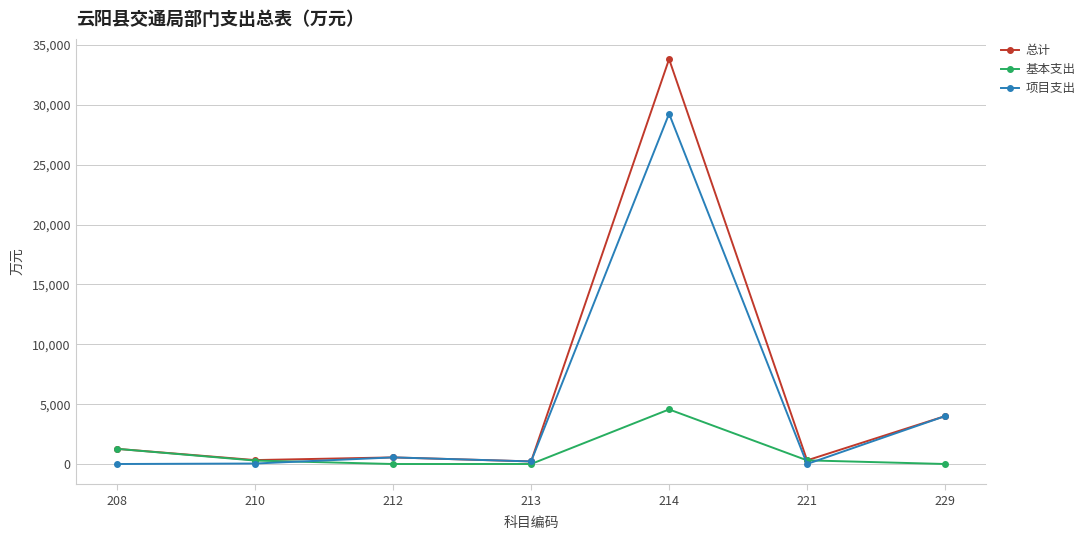

The 项目支出 series shows 4000.0 at 229. True or false?

True